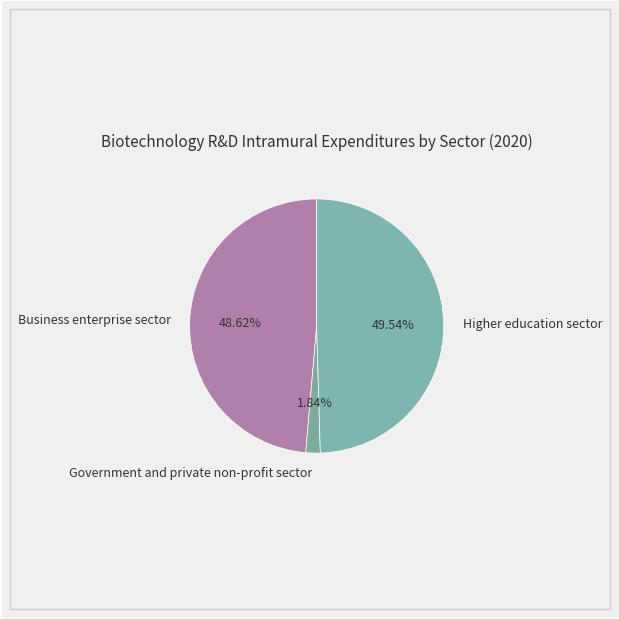

How many slices are in this pie chart?

3